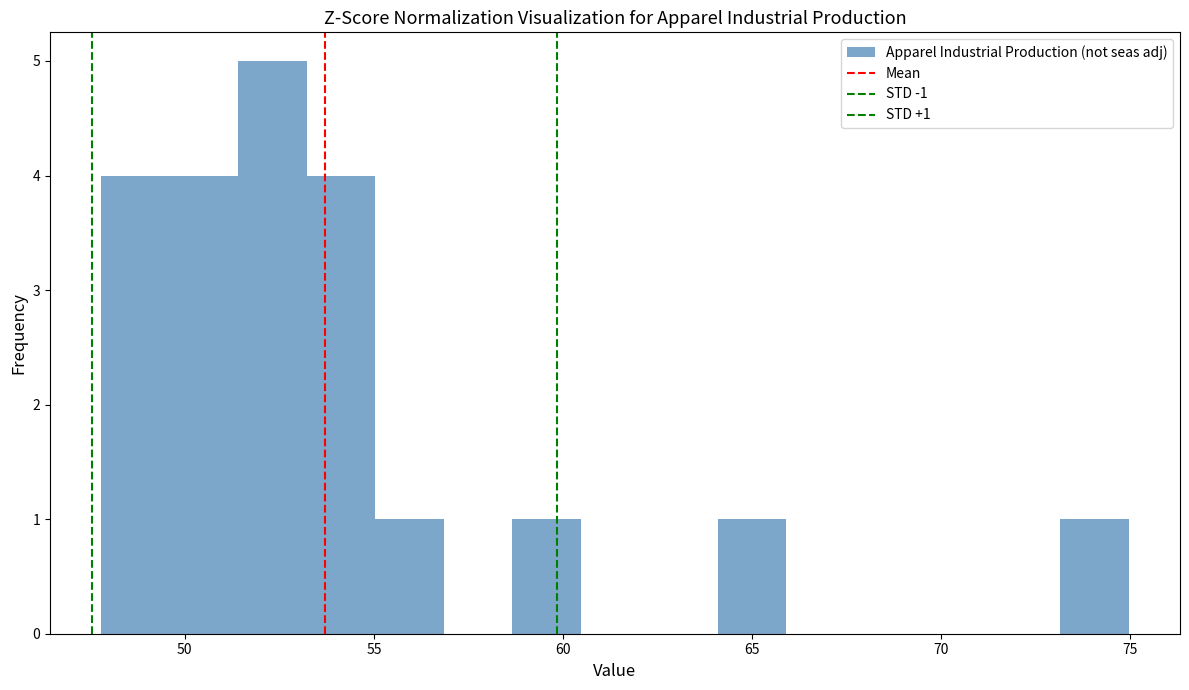

Around what value on the x-axis is the tallest bar? Give the approximate position of its centre, as read against the axis.

52.5